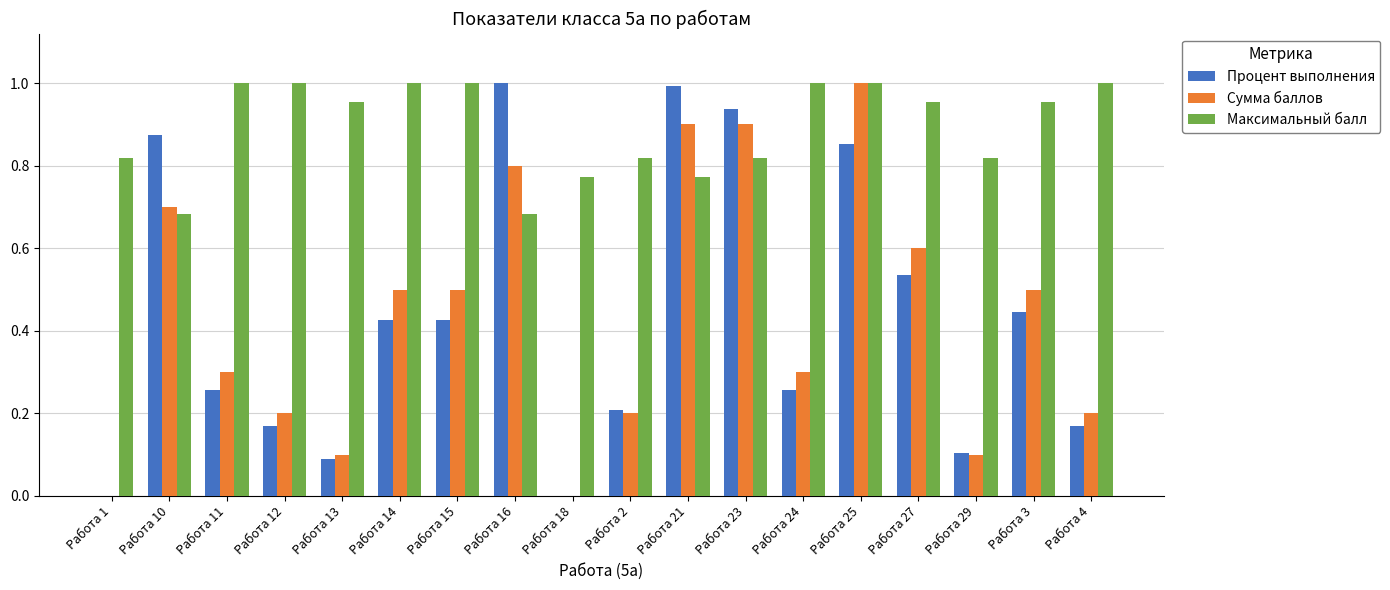

True or false: Сумма баллов has a value of 0.3 at Работа 3.

False